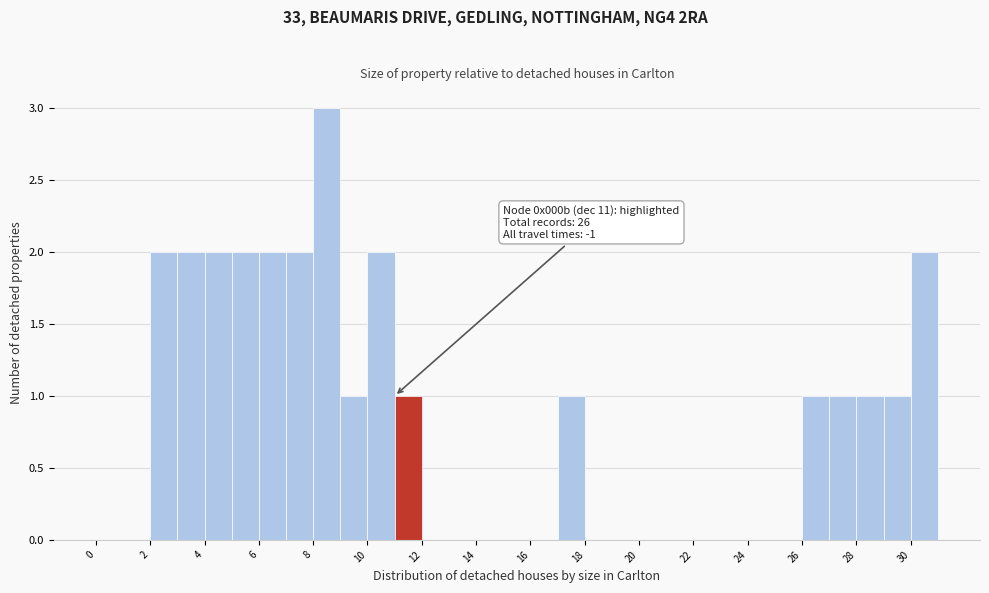

Over which range of the x-axis is the bar tallest?

8 to 9